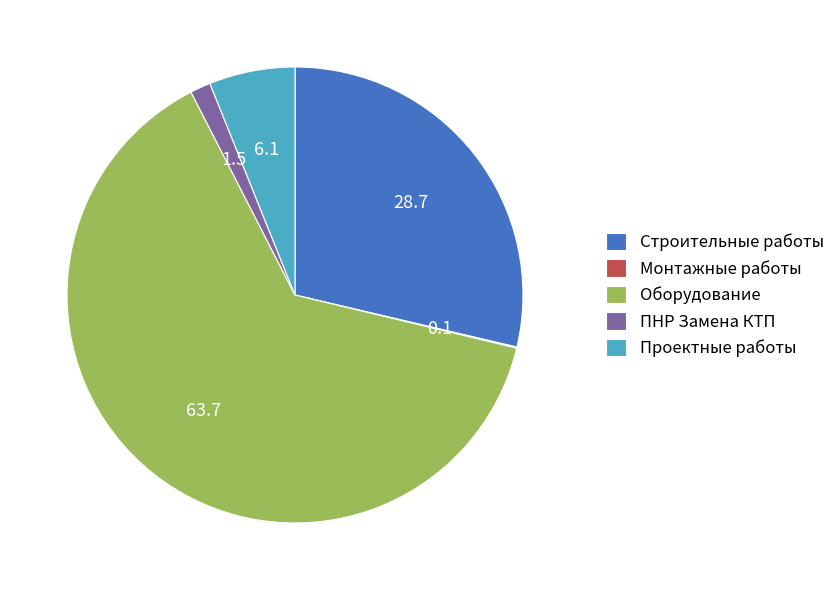

What is the largest slice in the pie chart?

Оборудование